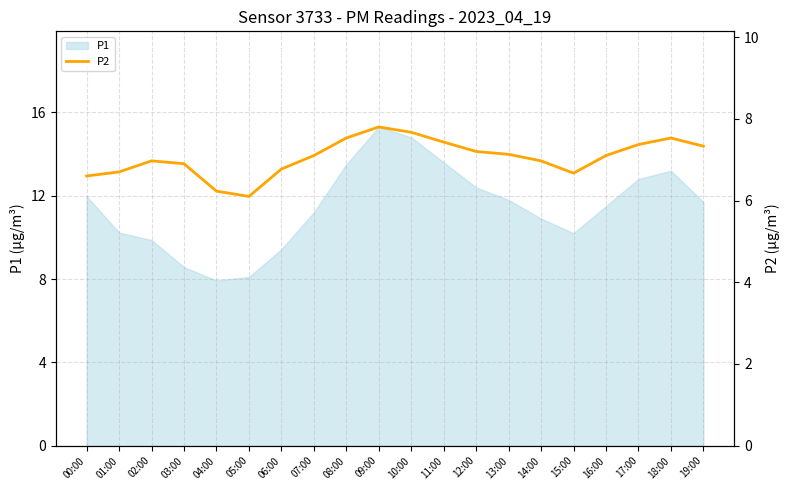

What is the label of the 20th point from the right?

00:00